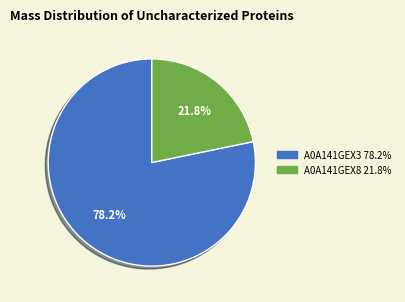

Count the number of slices in the pie.

2